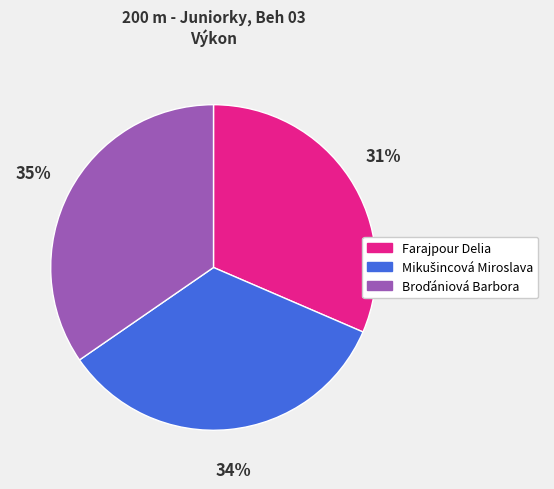

The Farajpour Delia slice represents 41% of the pie. True or false?

False